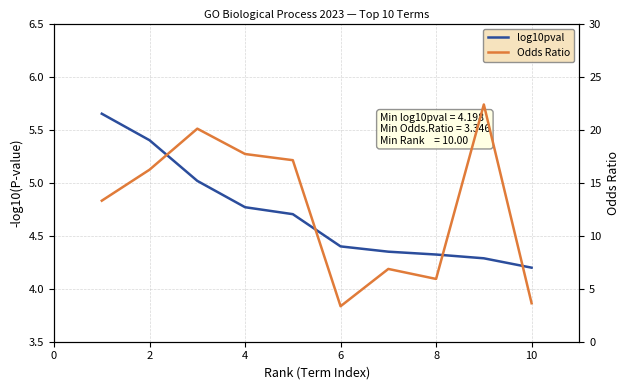

What is the value of the log10pval point at the 10th from the left?

4.2